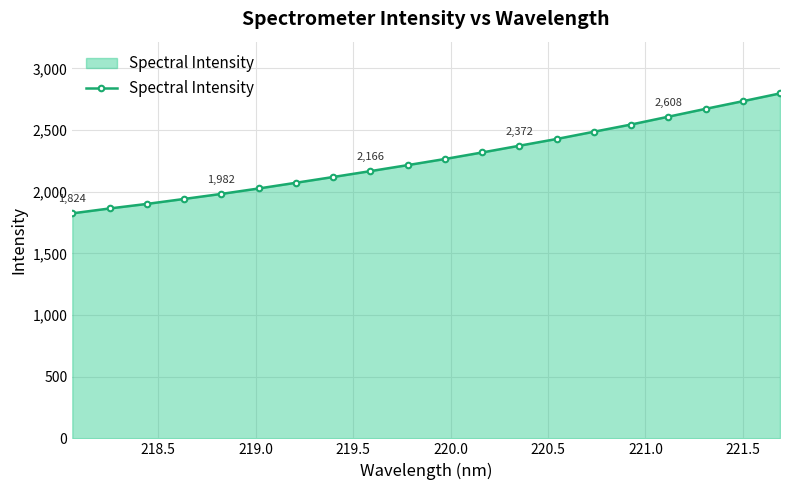

Reading left to right, transcribe all the data shown in this chart.

1824.6	1864.2	1900.9	1941.4	1982.2	2026.2	2072.5	2119.3	2167.0	2215.6	2265.3	2318.2	2372.9	2427.6	2486.3	2544.9	2608.2	2671.9	2733.8	2797.1